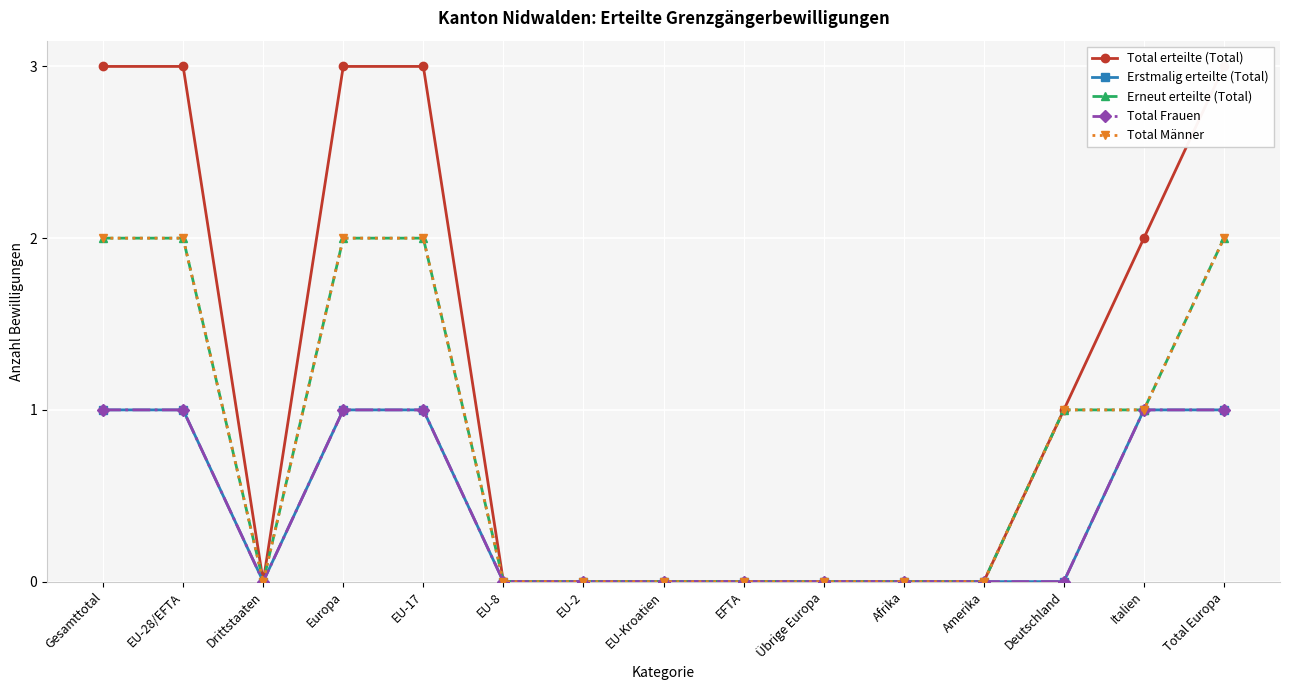

Which series has the widest spread of values?

Total erteilte (Total)